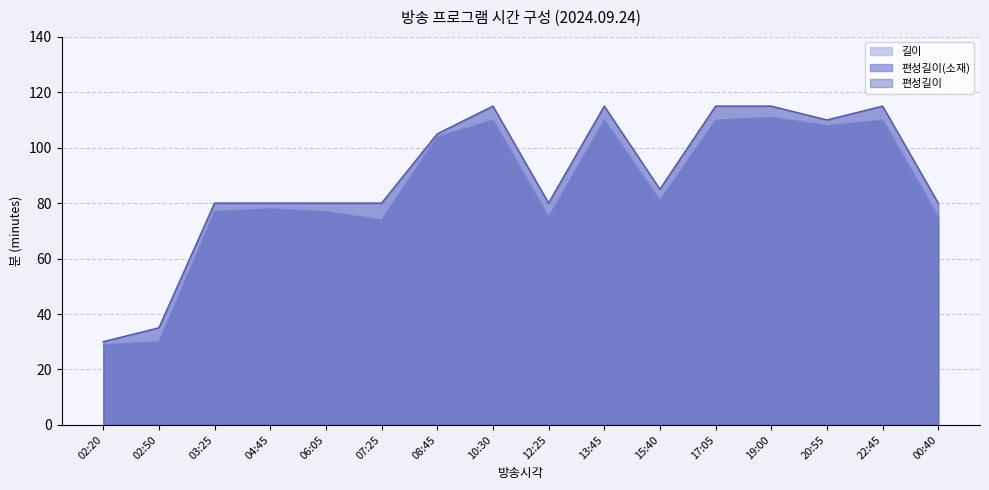

List the series in order of their peak value, highest first.

길이, 편성길이, 편성길이(소재)